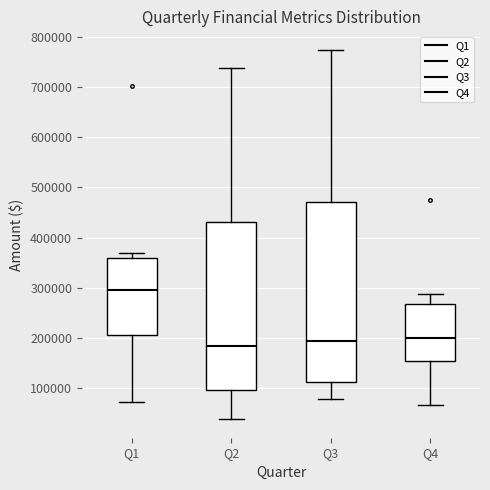

Comparing the boxes themselves (not the whiskers), which one is the tallest?

Q3